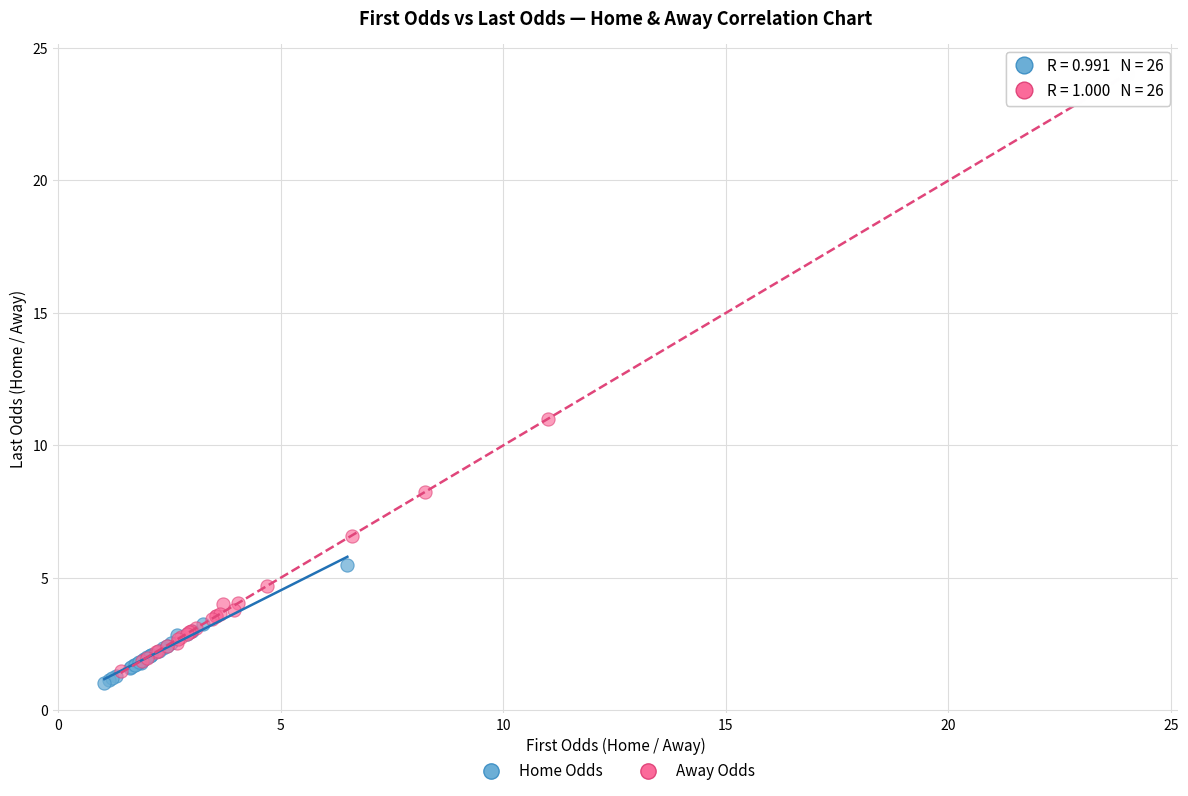

Which series has the largest Y range (max minus min)?

Away Odds